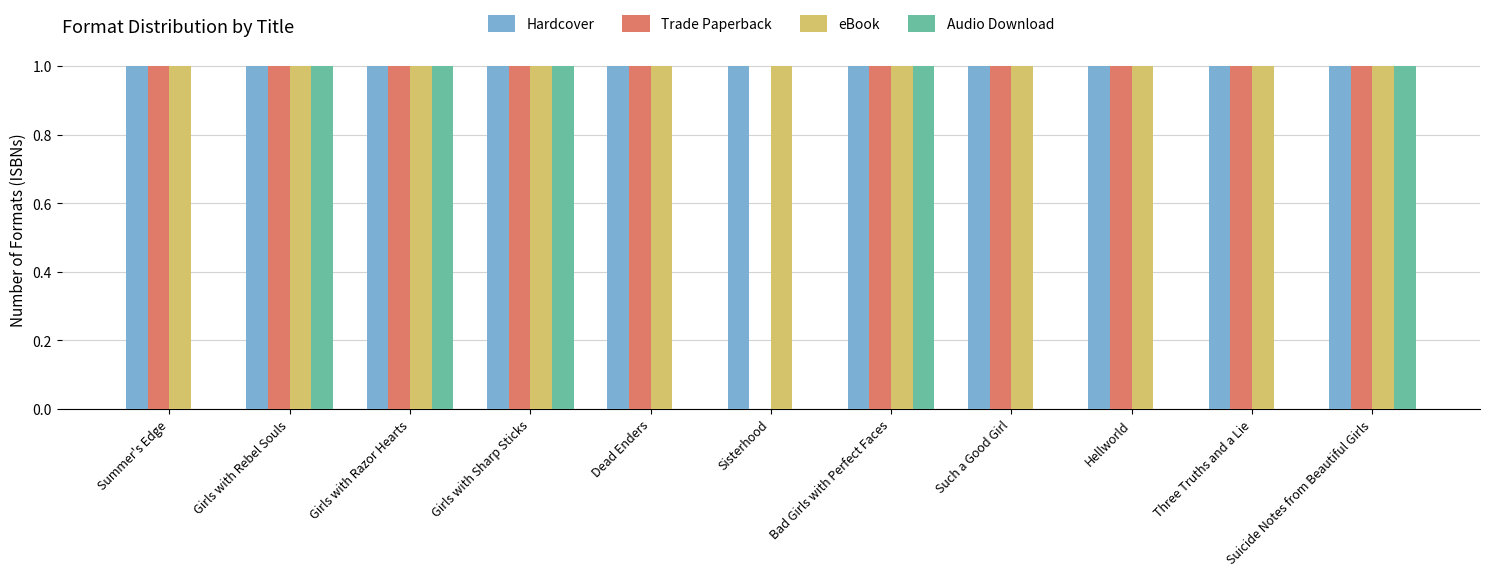

What is the spread (max minus min) of values at Summer's Edge?

1